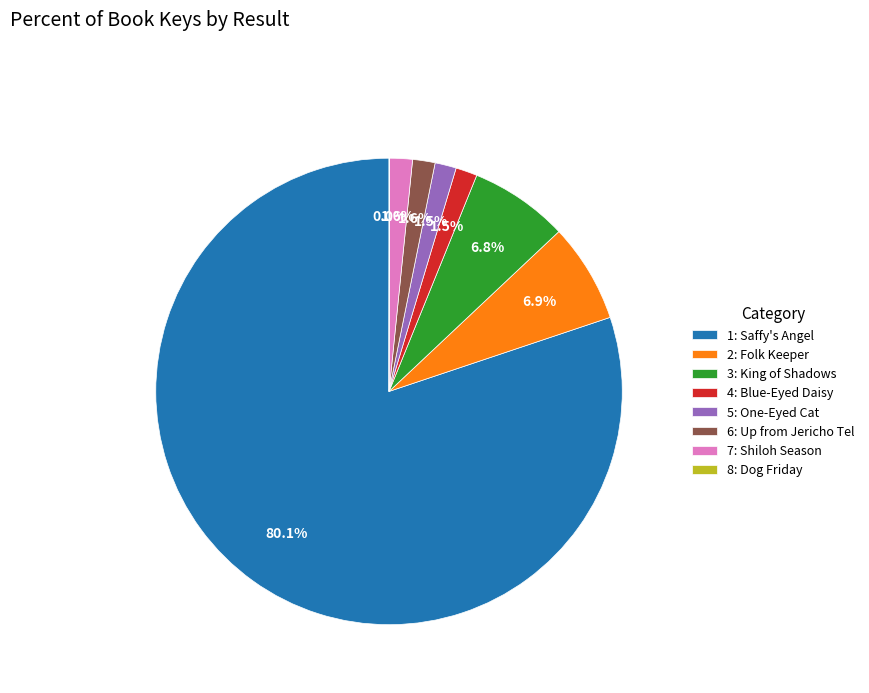

Combined, what portion of the pie is 2: Folk Keeper and 1: Saffy's Angel?

87.0%